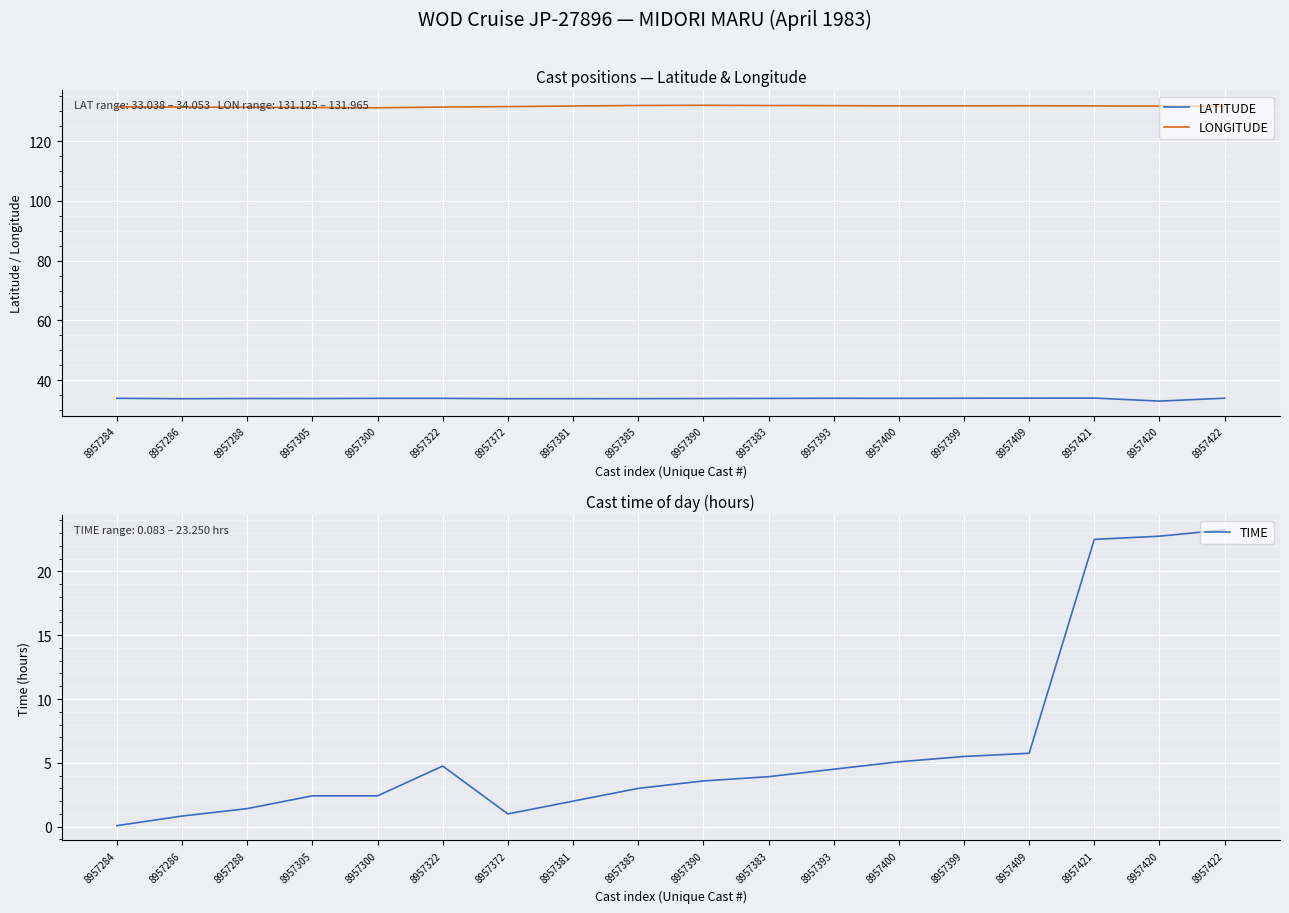

What is the approximate value of LONGITUDE at 8957399?

131.8